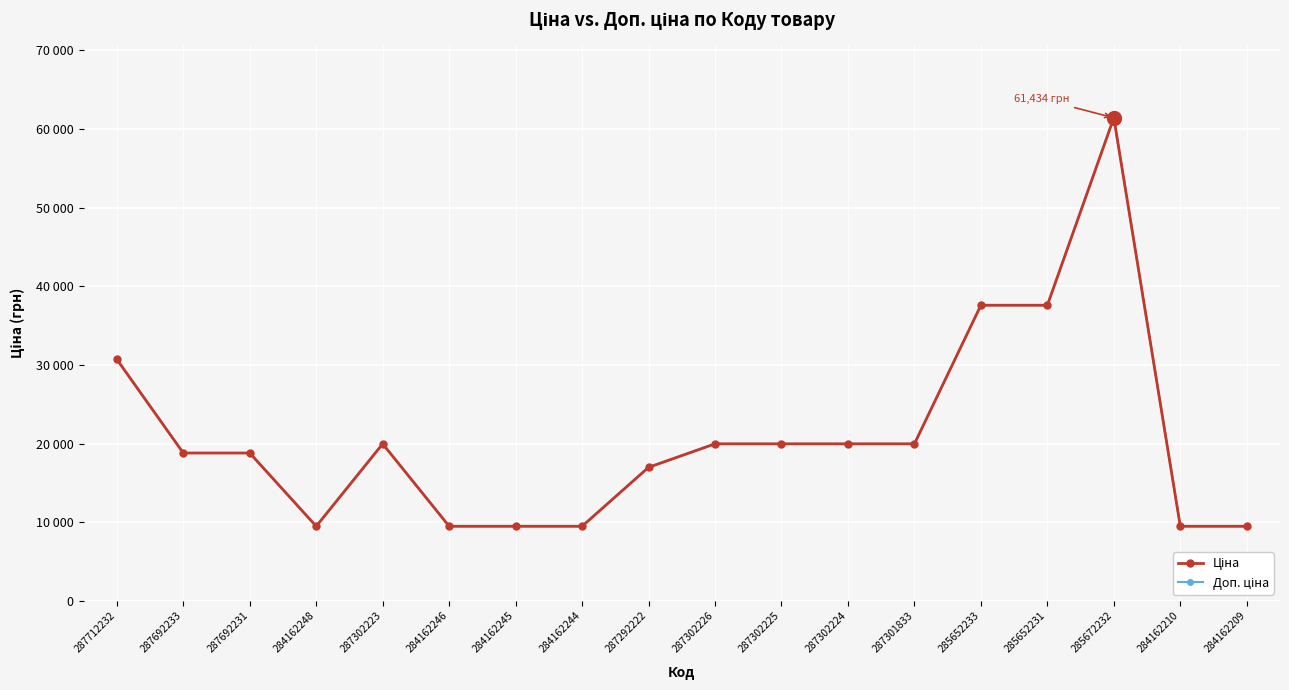

True or false: Доп. ціна and Ціна cross at least once.

False